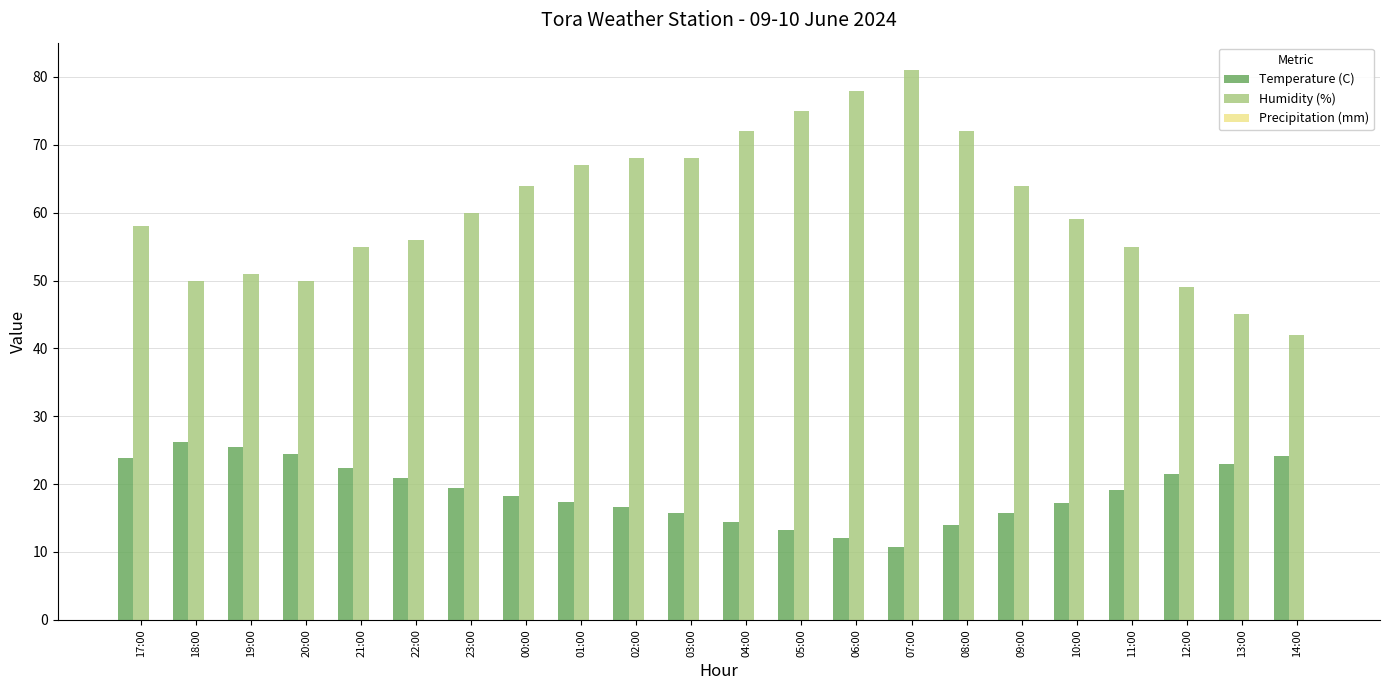

What is the difference between the second highest and minimum values in the Humidity (%) series?

36.0